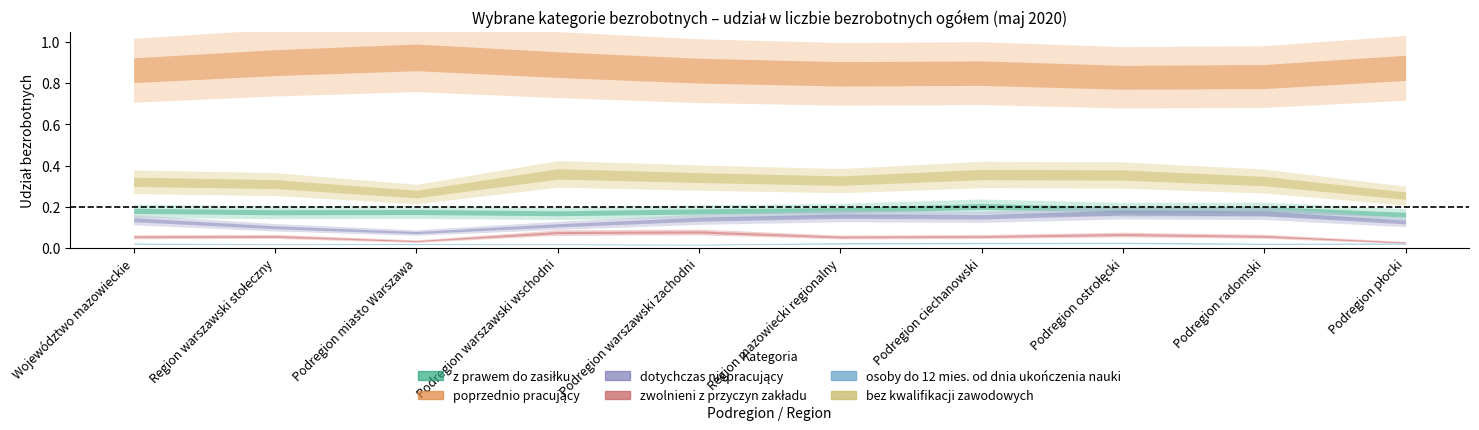

At how many categories does at least one series exceed 0?

10